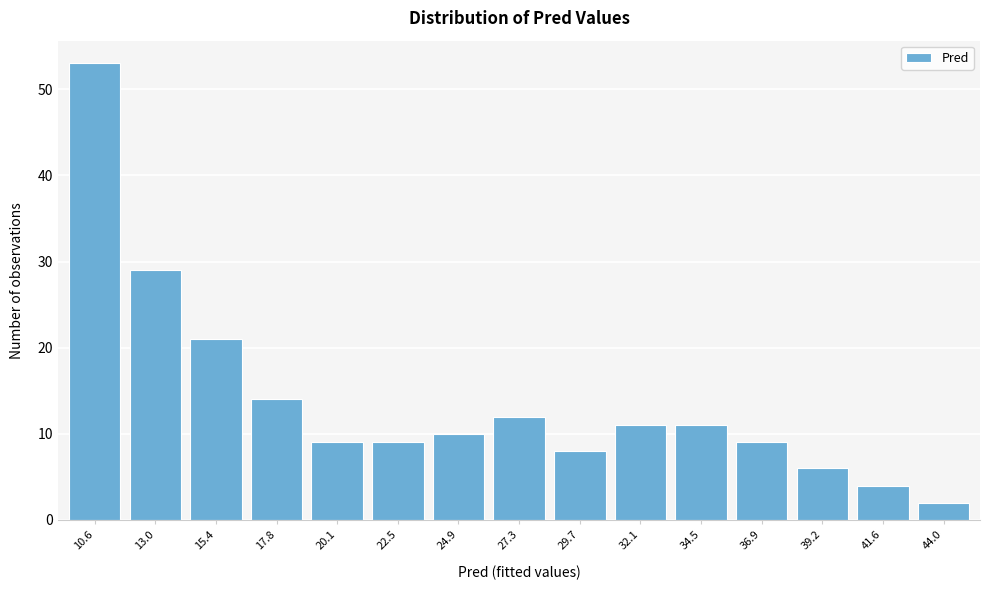

Reading left to right, transcribe all the data shown in this chart.

53	29	21	14	9	9	10	12	8	11	11	9	6	4	2